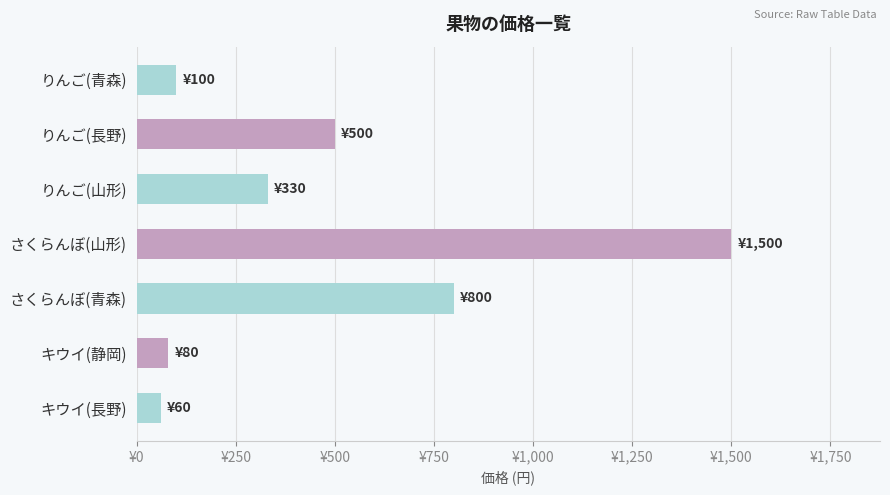

Does the chart contain any negative values?

No